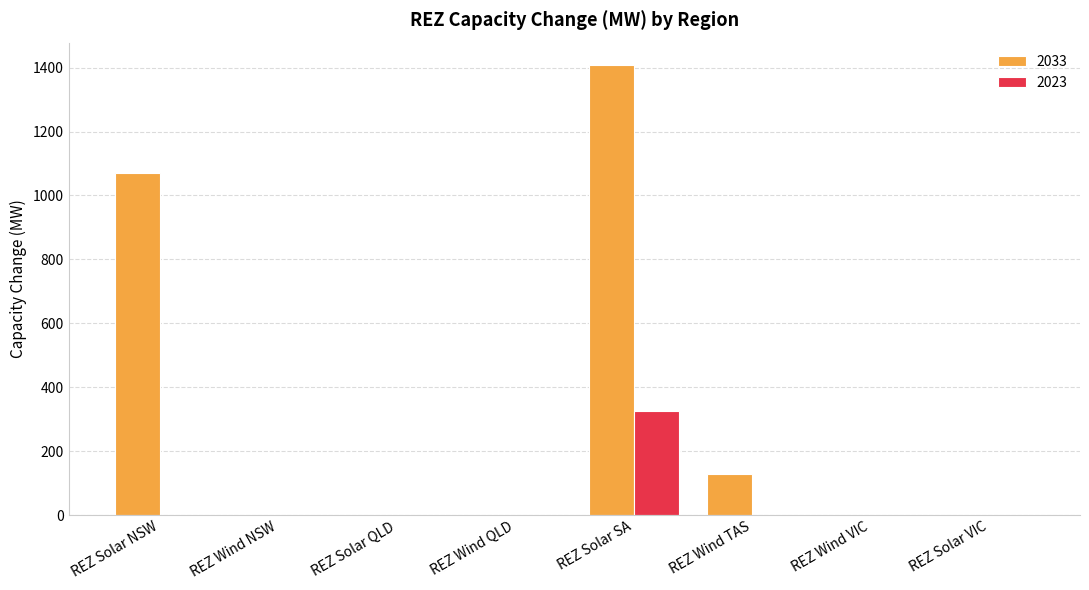

True or false: 2023 has a value of 0 at REZ Wind VIC.

True